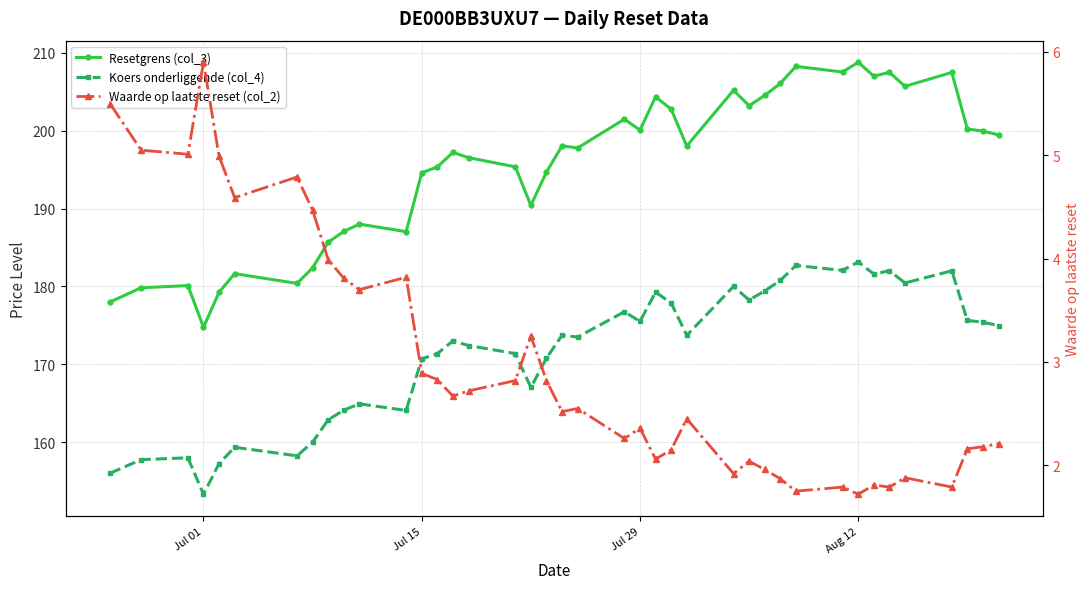

What is the average value of the Waarde op laatste reset (col_2) series?

3.0